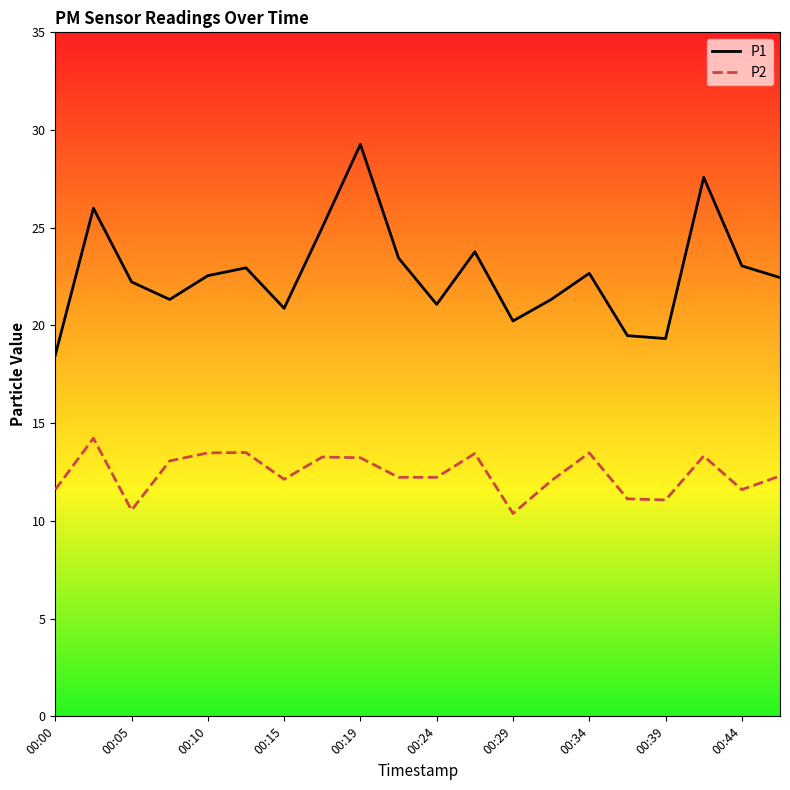

Is this an area chart (filled region under the line)?

No